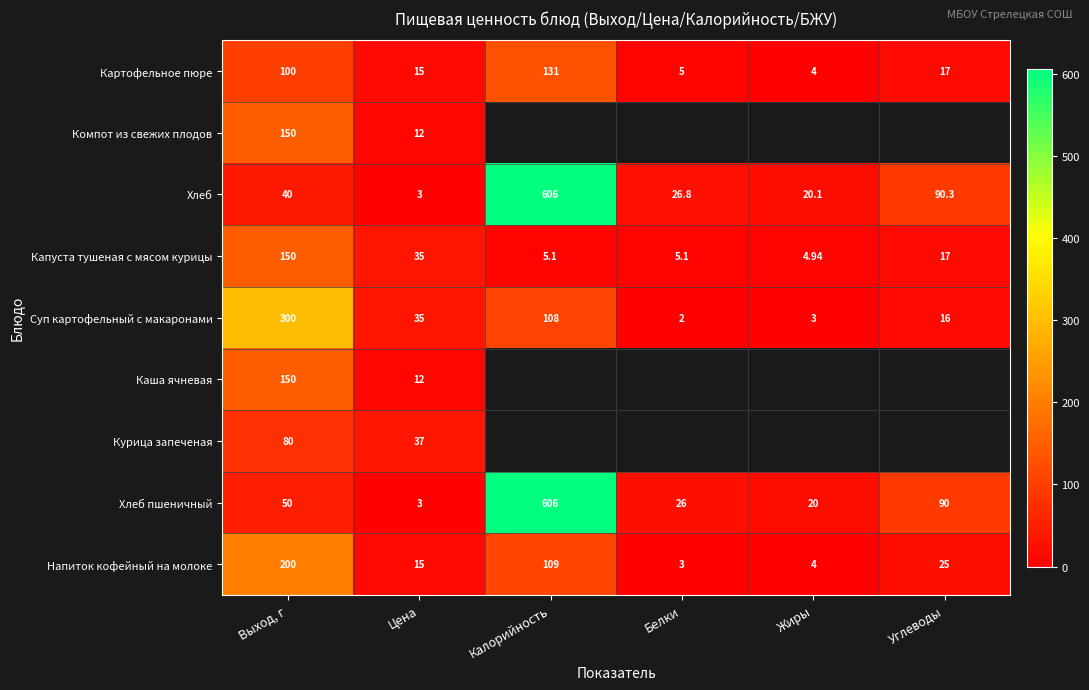

True or false: Хлеб пшеничный has a value of 26.0 at Белки.

True